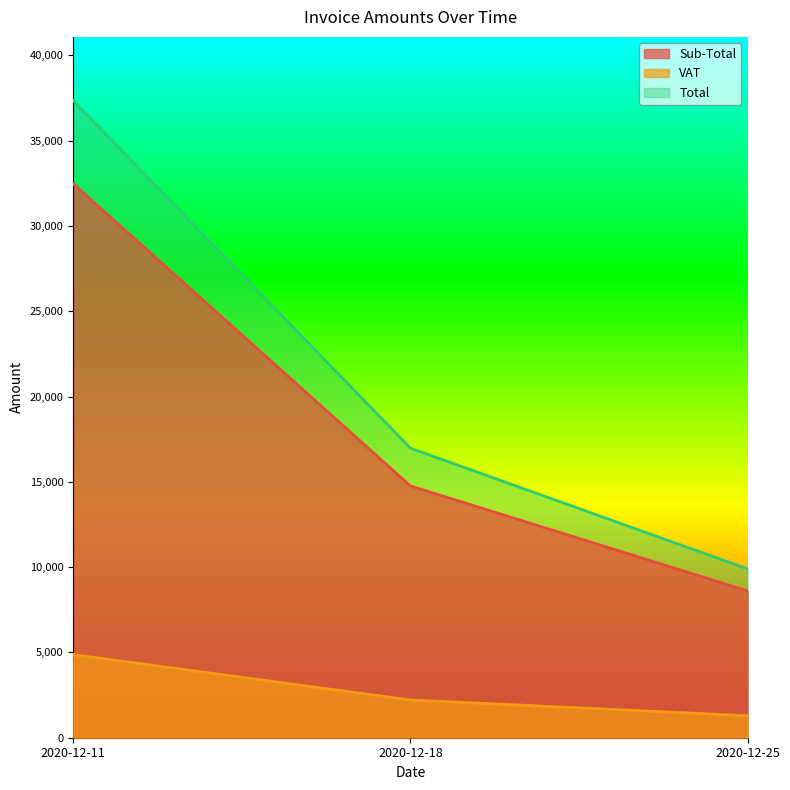

True or false: VAT has a value of 4871.6 at 2020-12-11.

True